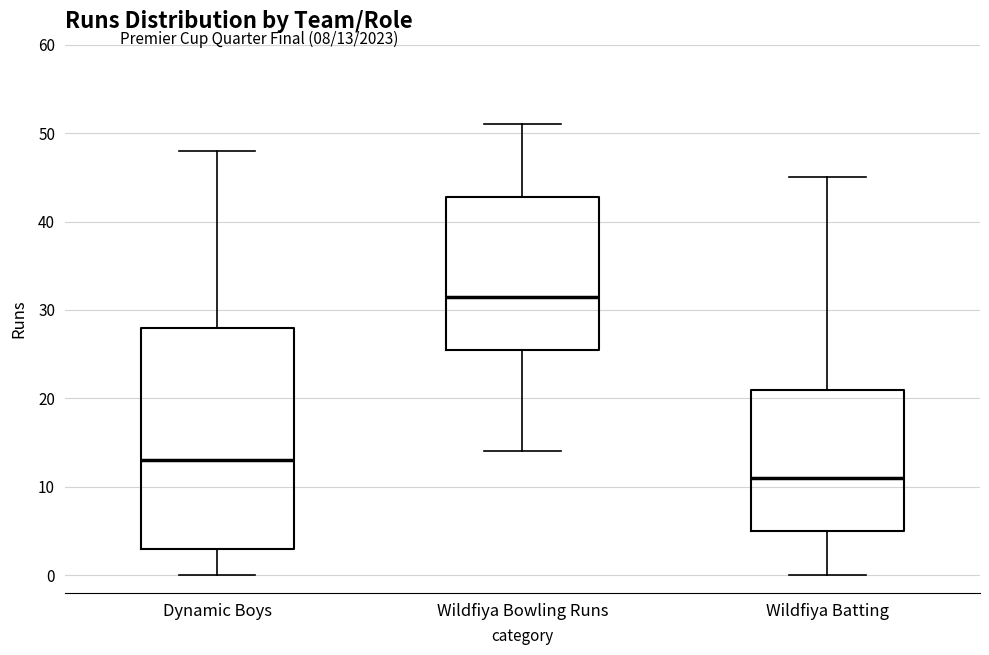

Reading left to right, transcribe this box plot: for each box, give where its median line is, the range the box spans, and where its two whiskers end, as read against the y-axis. The values are not printed on the chart, so give them approximately, as read against the axis.

Dynamic Boys: median 13, box 3 to 28, whiskers 0 to 48
Wildfiya Bowling Runs: median 32, box 26 to 43, whiskers 14 to 51
Wildfiya Batting: median 11, box 5 to 21, whiskers 0 to 45